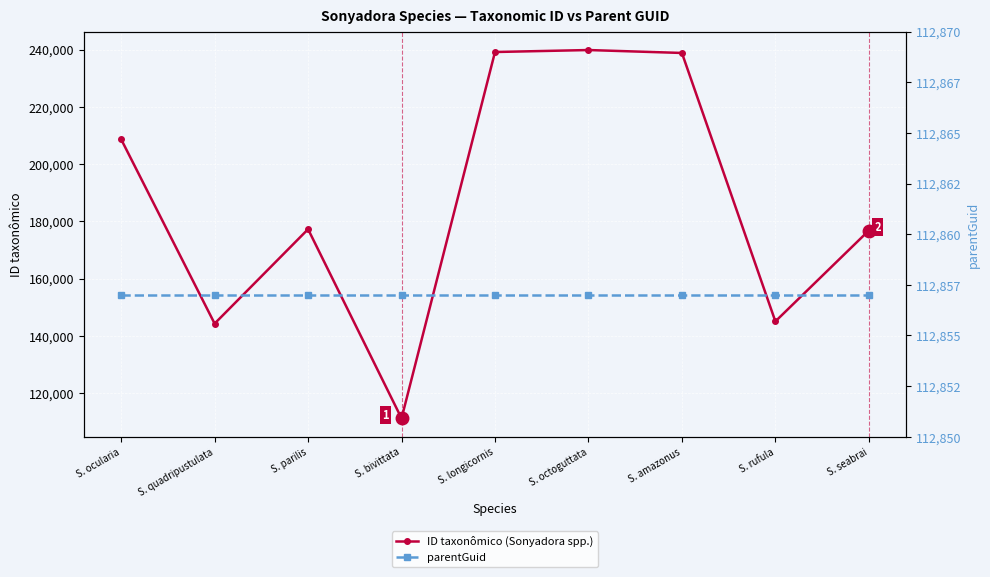

What are all the series names shown in the legend?

ID taxonômico (Sonyadora spp.), parentGuid